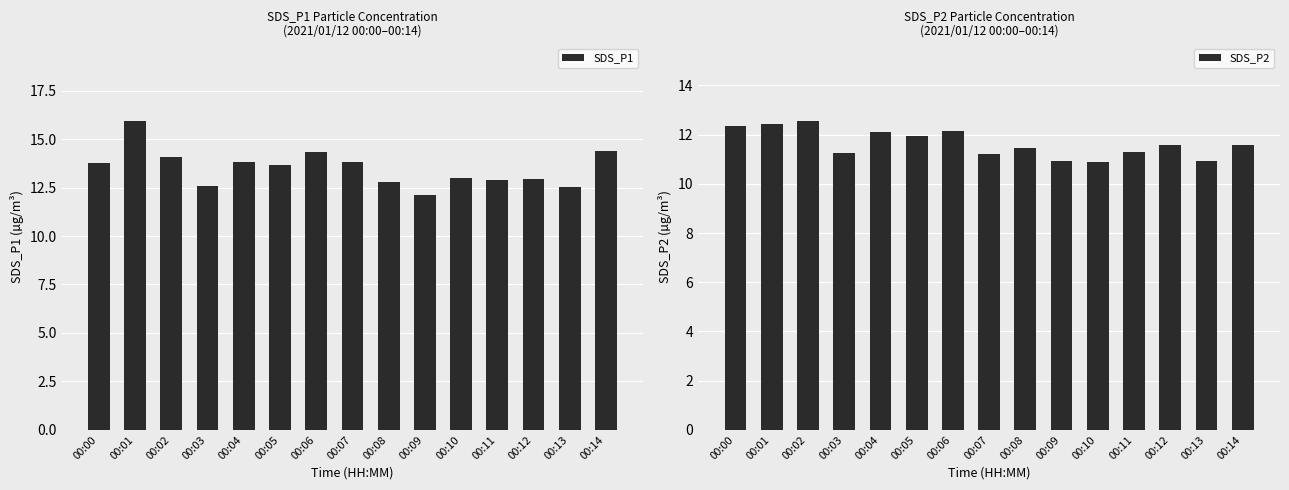

What is the spread (max minus min) of values at 00:02?

1.5